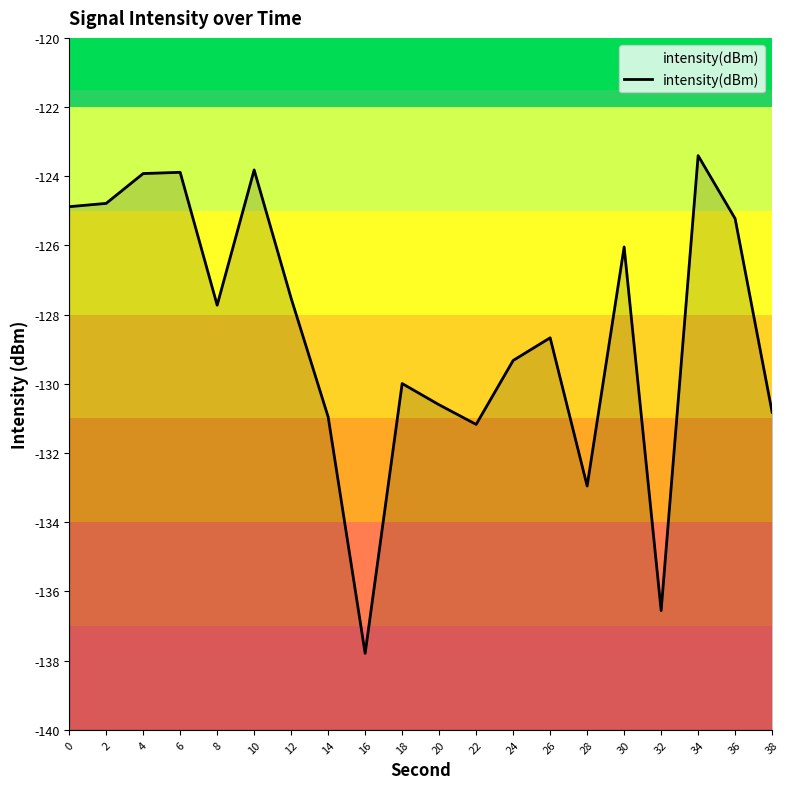

The chart shows a value of -131.0 at 14. True or false?

True